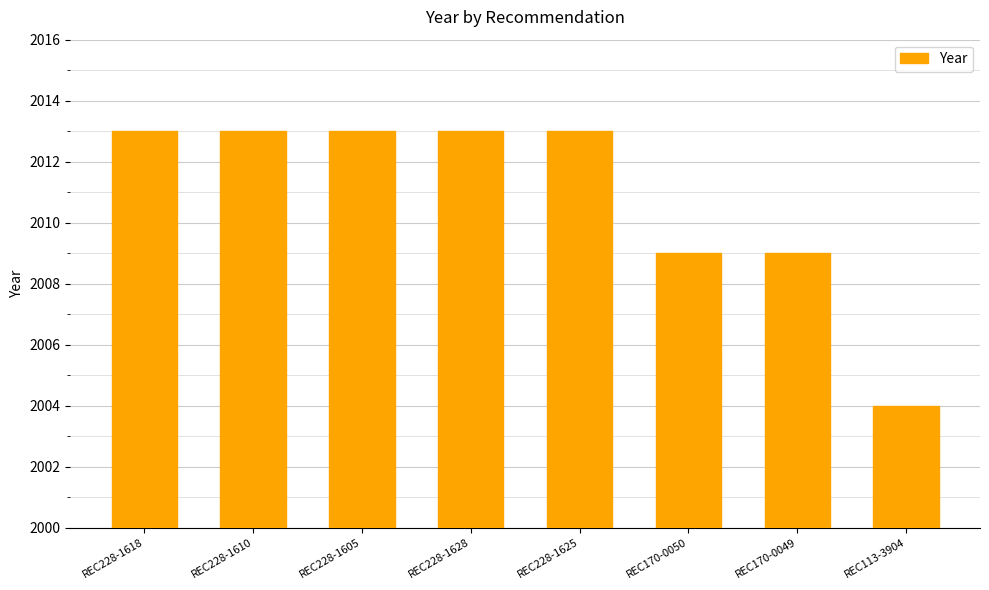

Which label corresponds to the smallest value in the chart?

REC113-3904